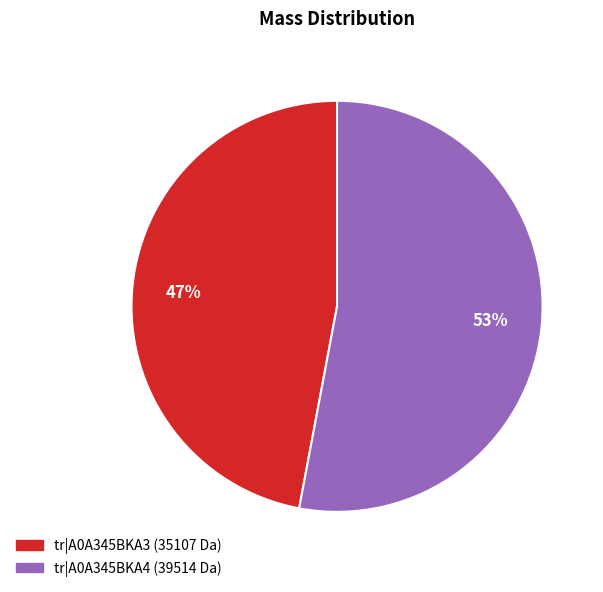

How many slices are in this pie chart?

2